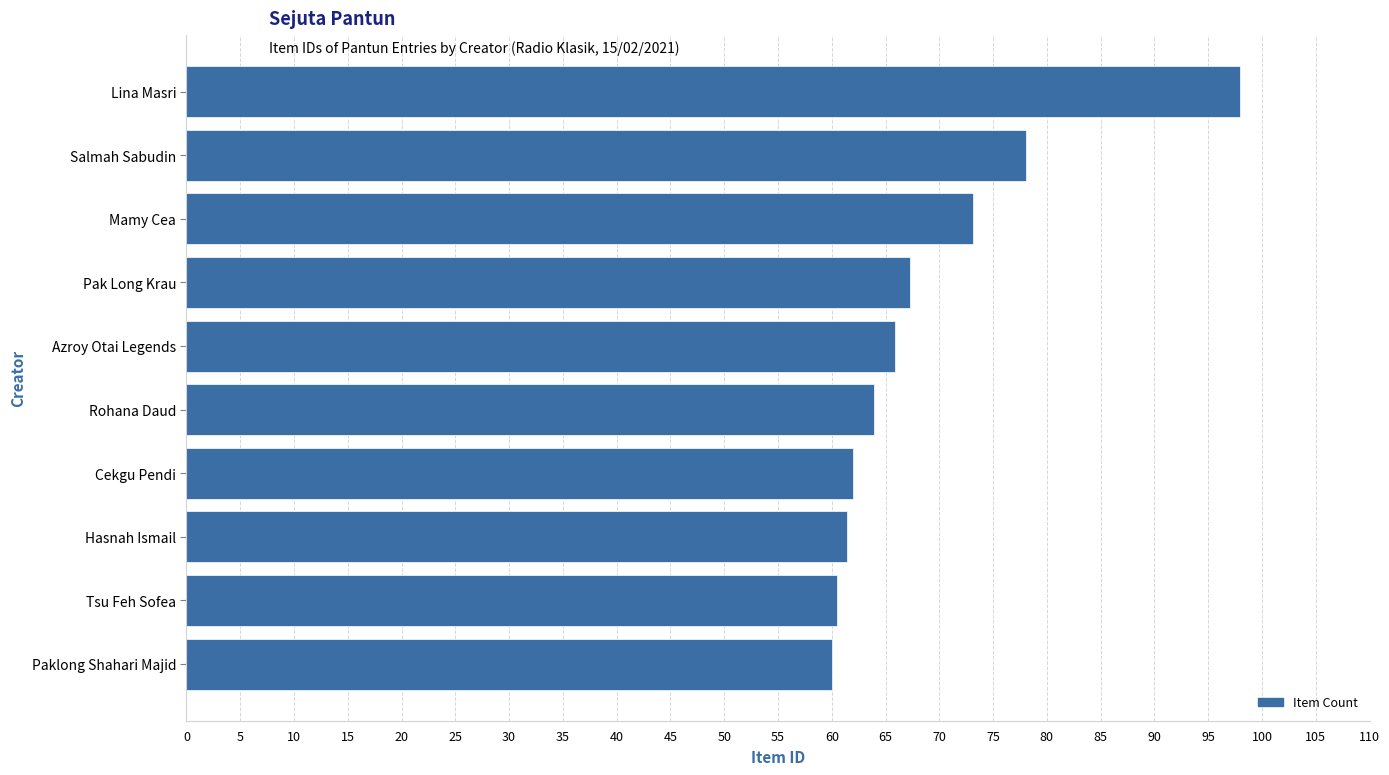

How many bars are there in total?

10